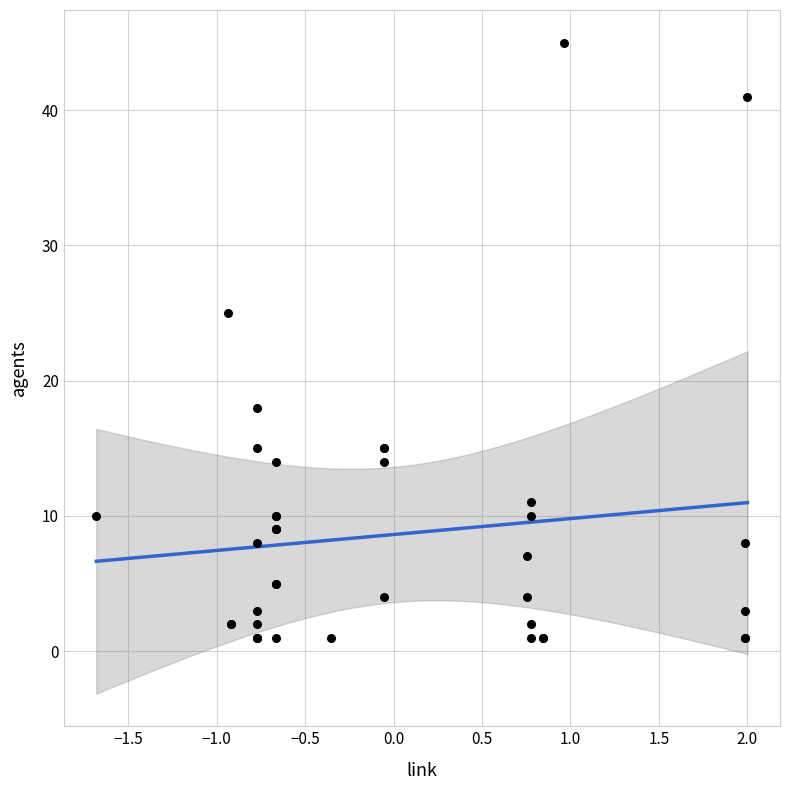

What Y value in the scatter plot is closest to 23?

25